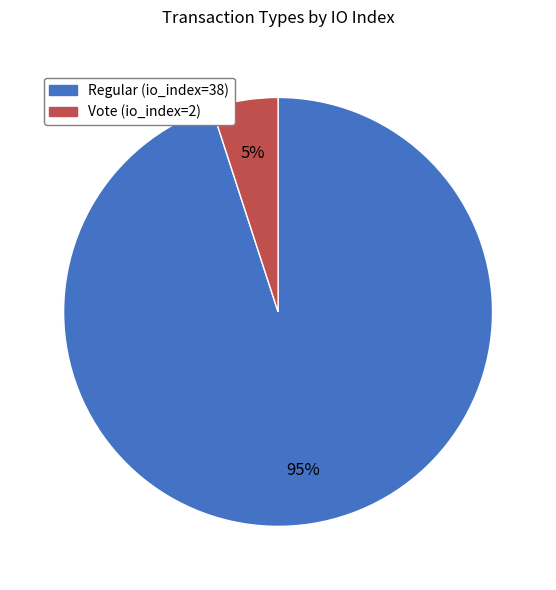

Combined, do Vote (io_index=2) and Regular (io_index=38) account for over 50%?

Yes